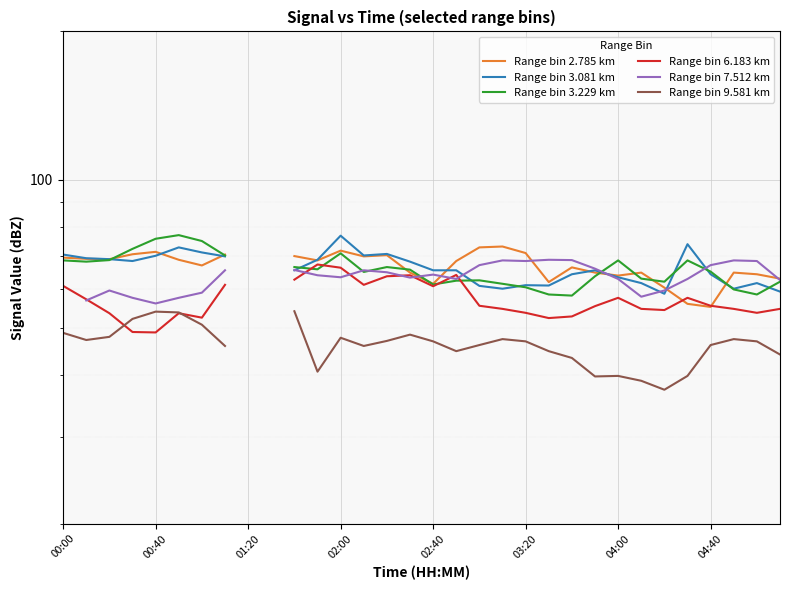

What is the total value across all series at 13?

377.2